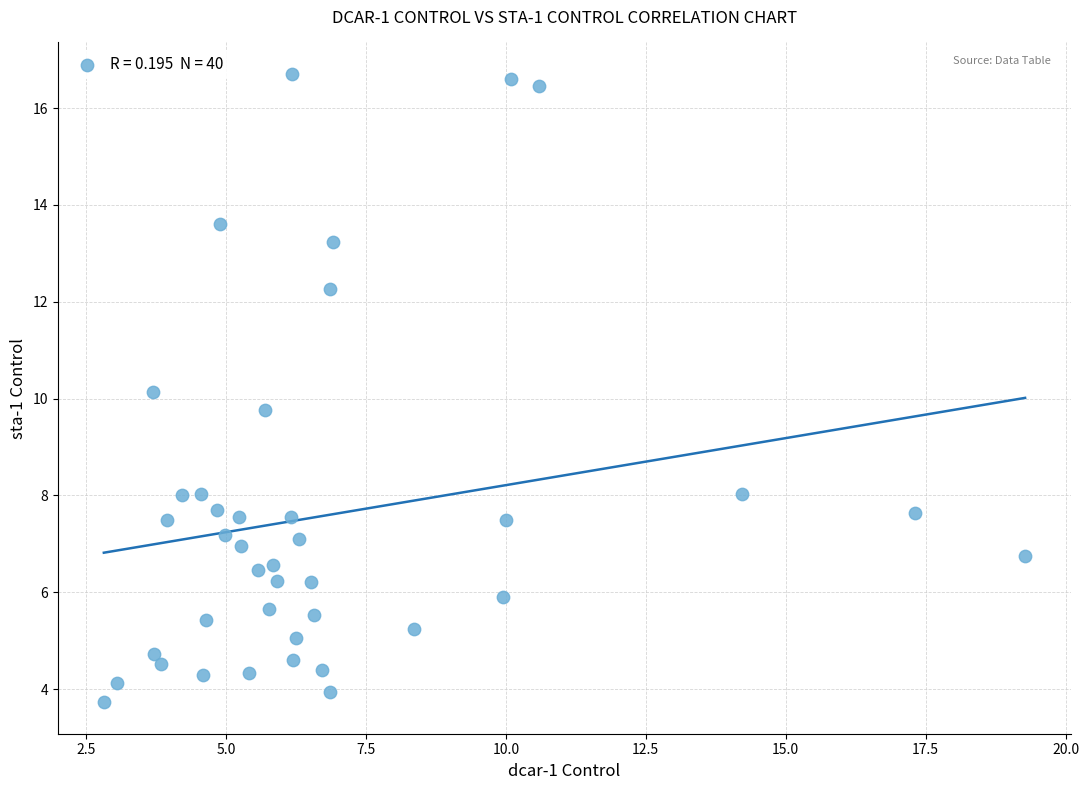

What is the range of X values (max minus min)?

16.5